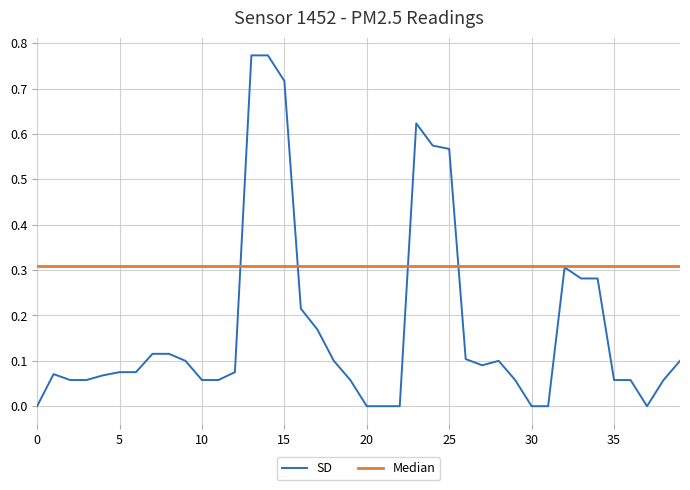

Which series has the largest total across all categories?

Median